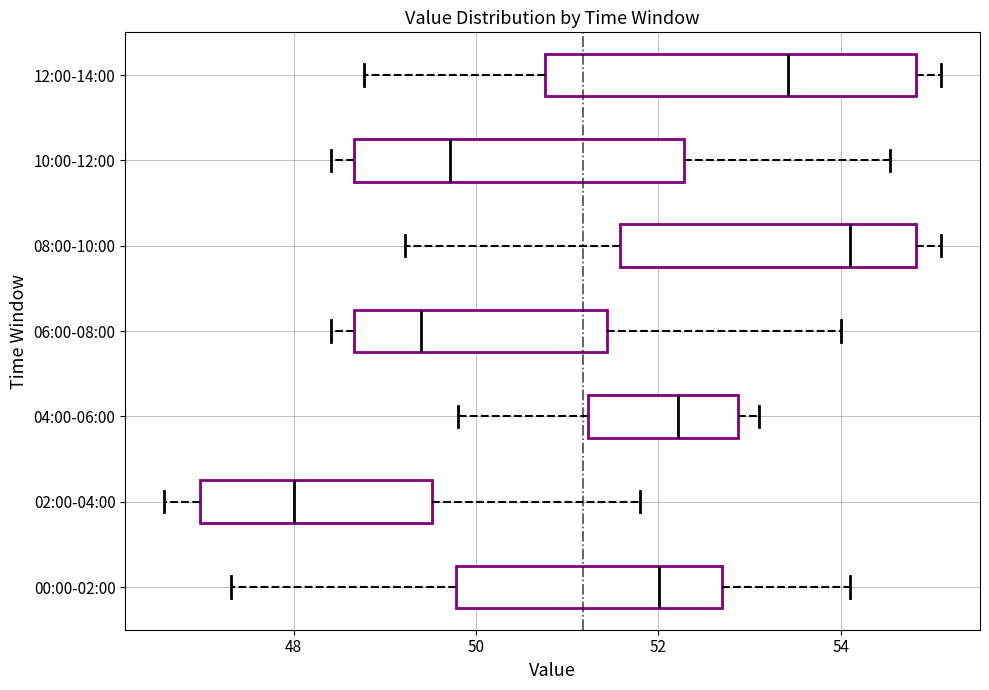

Which box is the widest, from its left edge to its right edge?

12:00-14:00